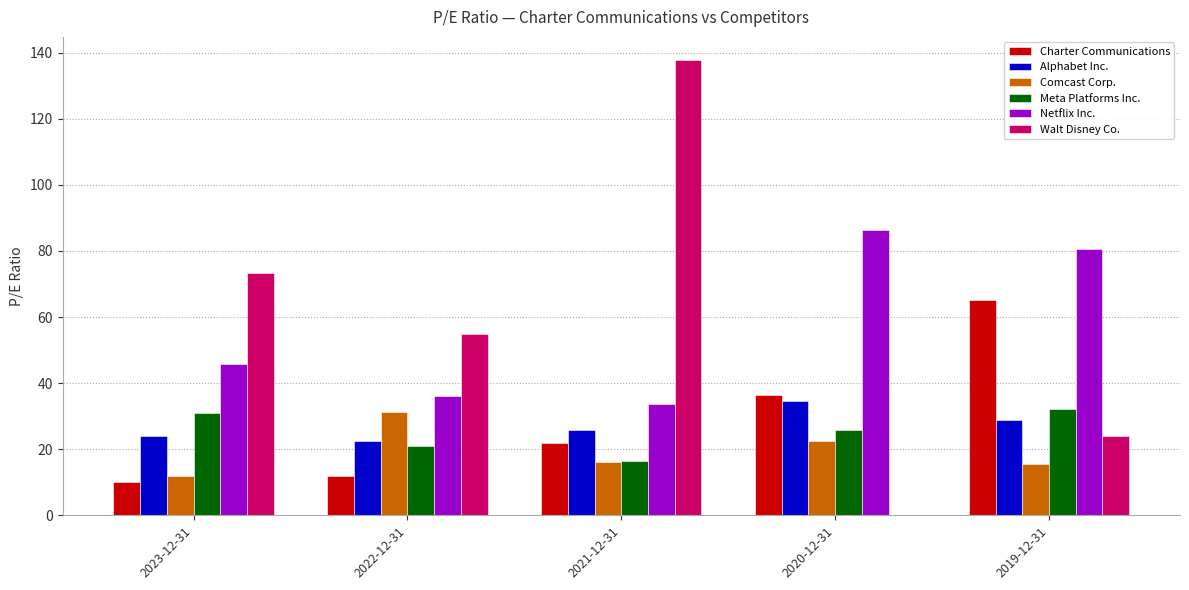

What is the difference between the Comcast Corp. values at 2022-12-31 and 2021-12-31?

15.4